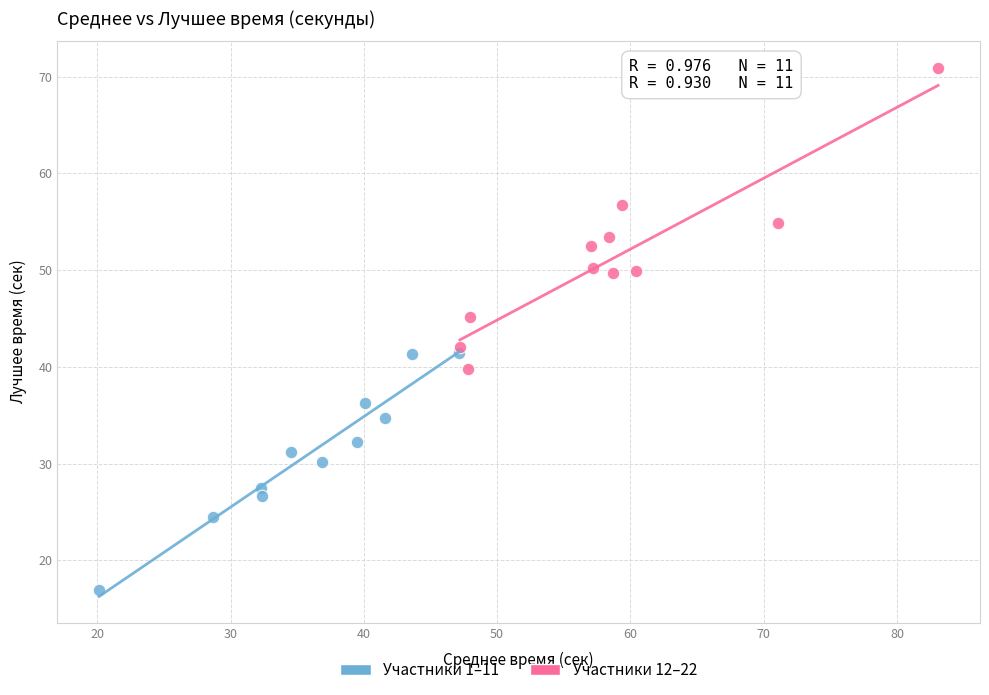

Which series reaches the maximum Y coordinate?

Участники 12–22